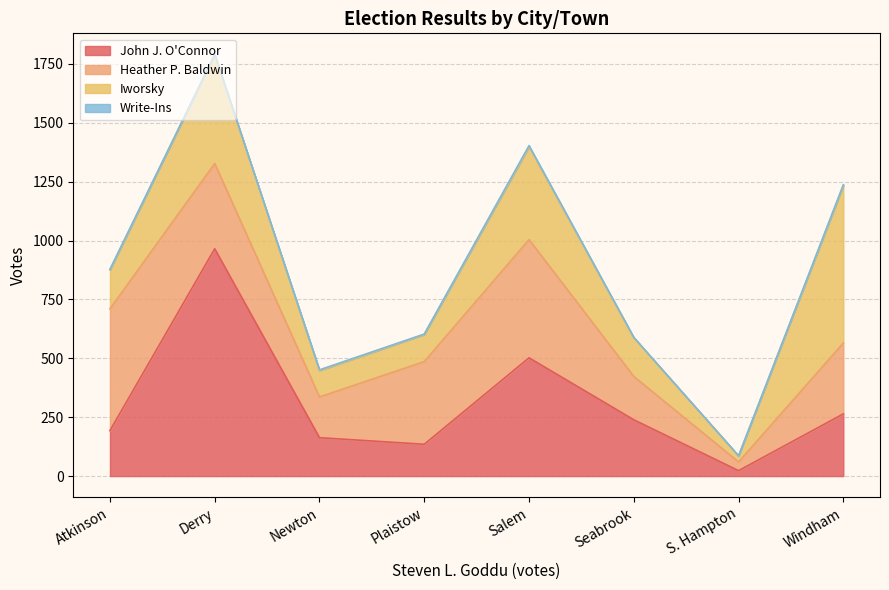

What is the label of the 8th point from the left?

Windham